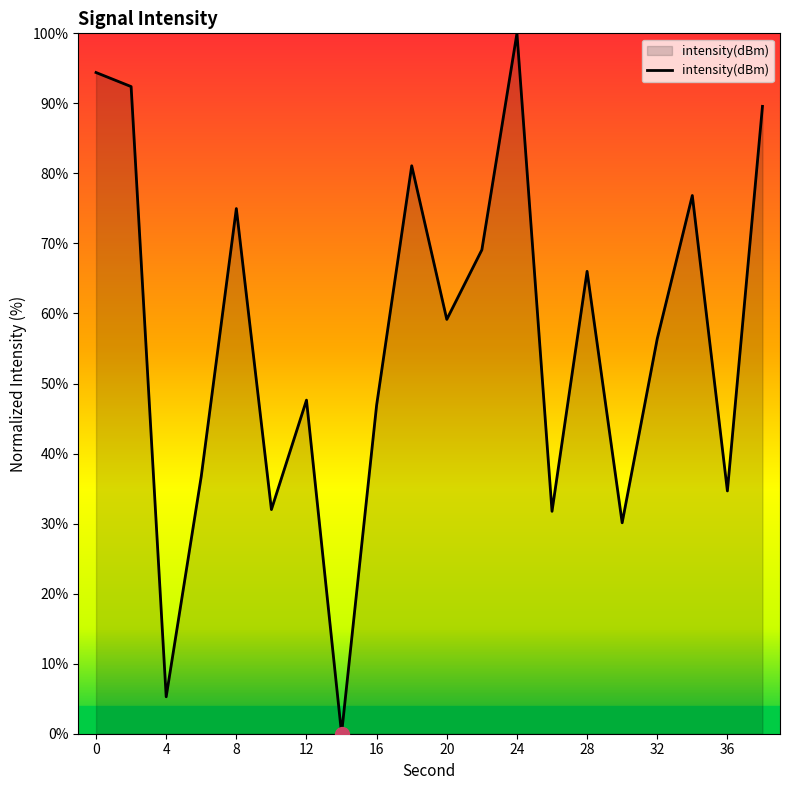

What is the difference between the maximum and minimum values?

100.0